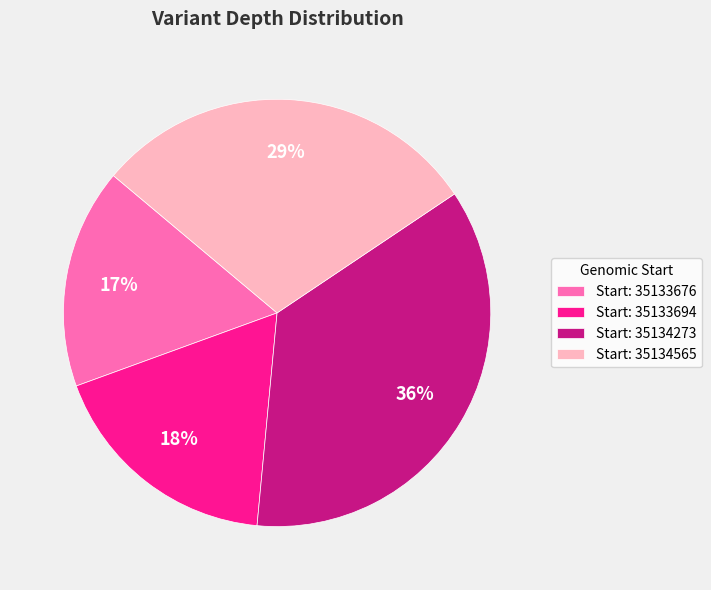

Is there any slice that represents more than half of the pie?

No